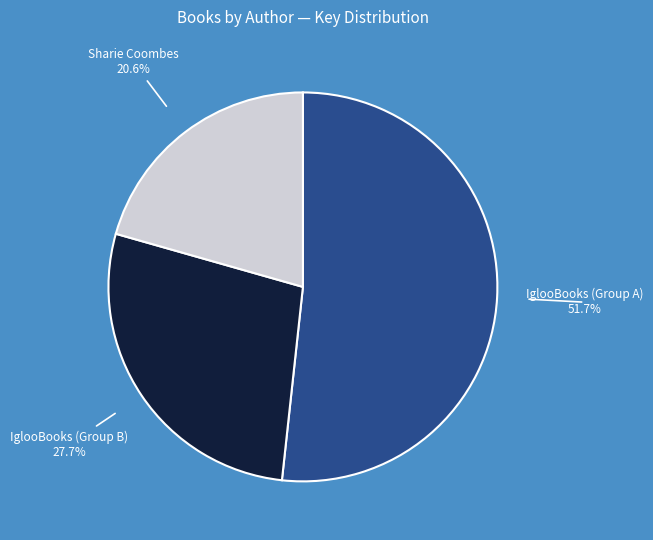

Is there a majority slice in this chart?

Yes